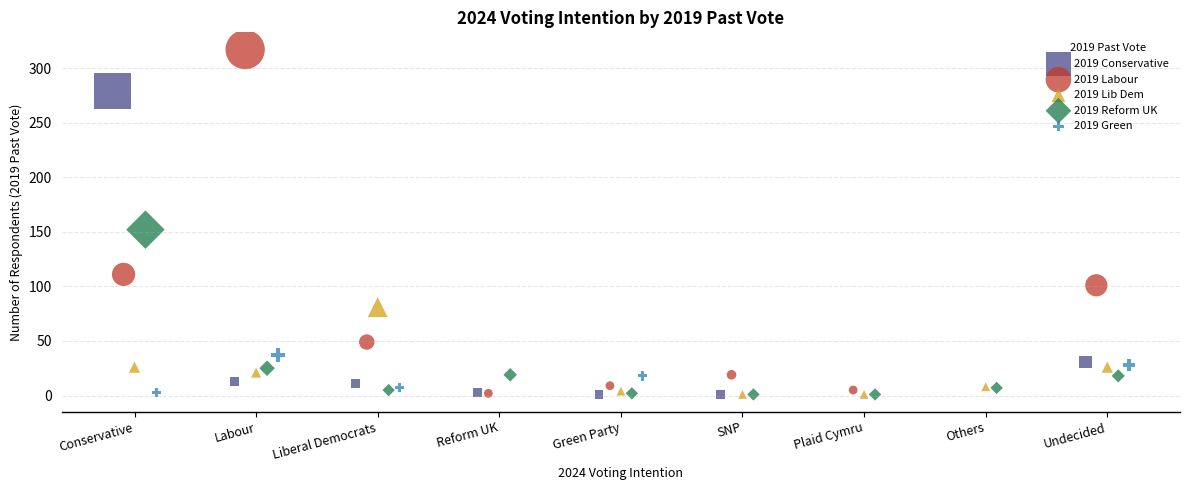

Which series reaches the maximum Y coordinate?

2019 Labour